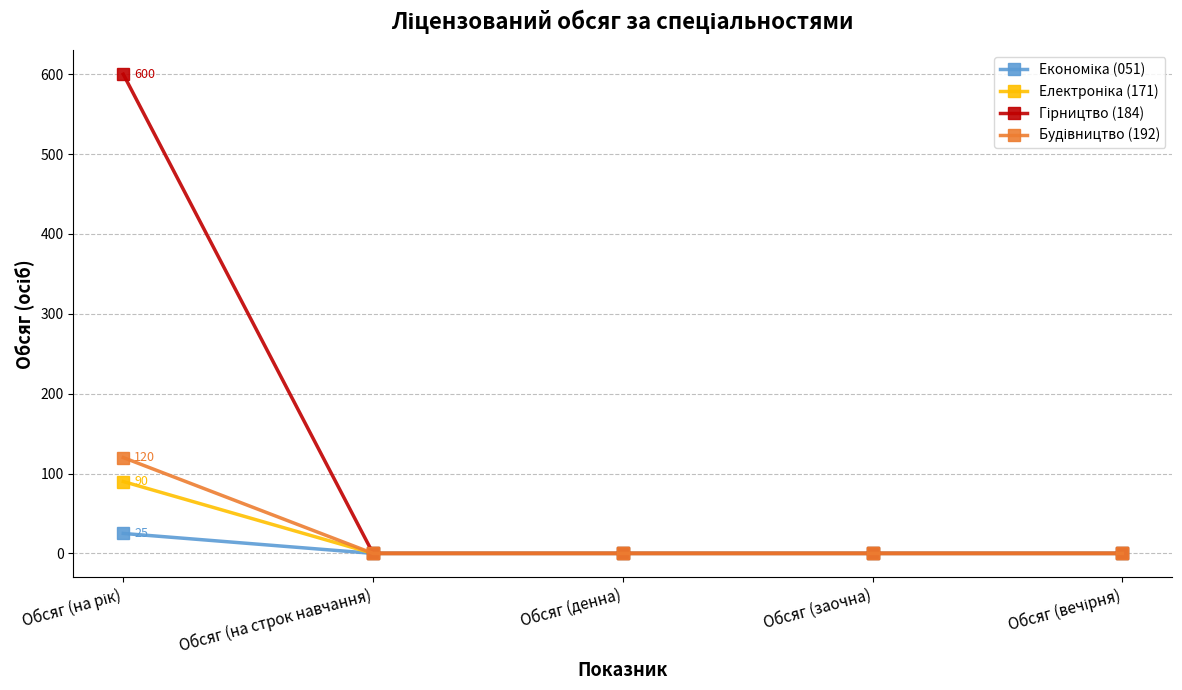

What is the label of the 4th point from the right?

Обсяг (на строк навчання)